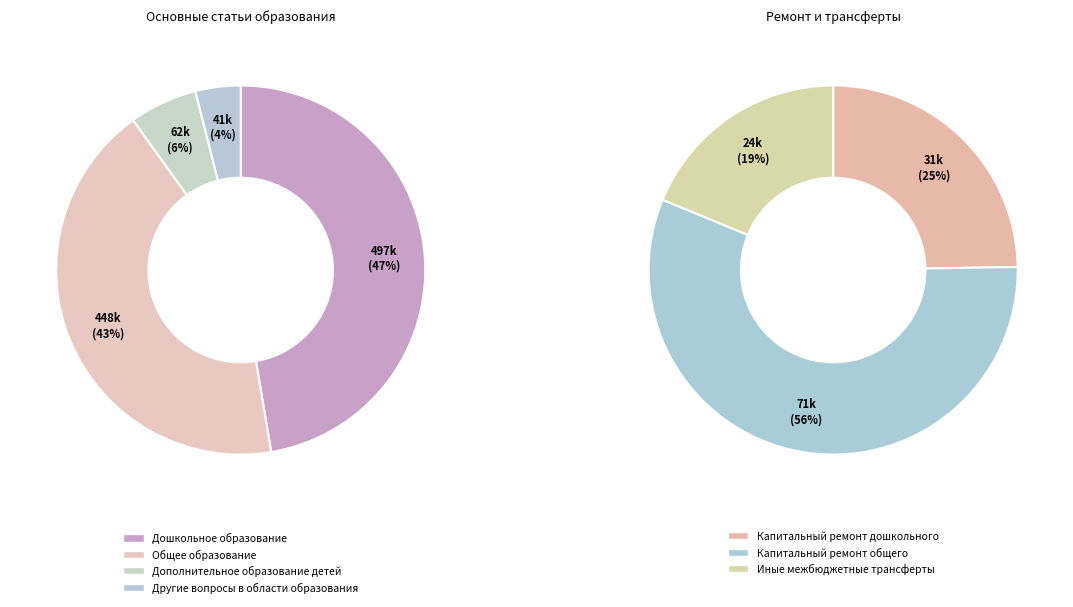

Rank the categories by value from highest to lowest.

Дошкольное образование, Общее образование, Капитальный ремонт общего, Дополнительное образование детей, Другие вопросы в области образования, Капитальный ремонт дошкольного, Иные межбюджетные трансферты